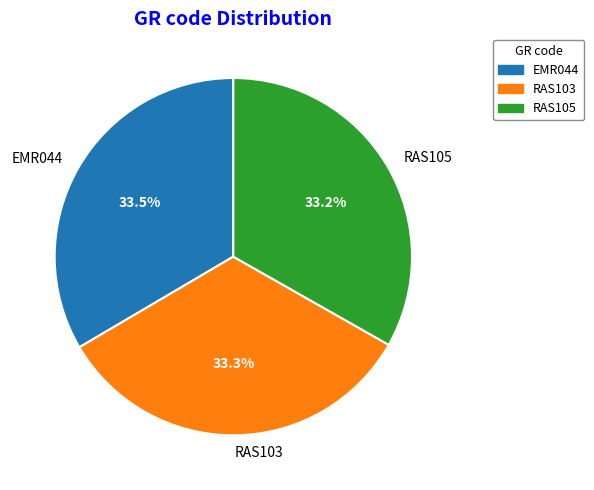

What is the ratio of the value at EMR044 to the value at RAS103?

1.0